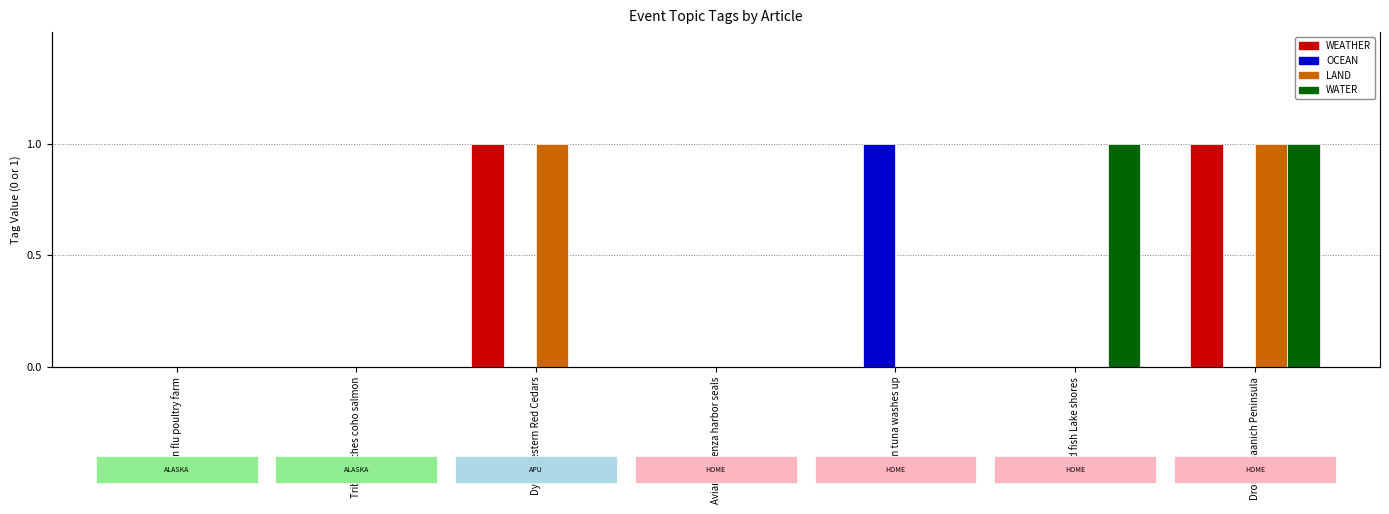

Reading left to right, list all the values displayed in this chart.

WEATHER: 0	0	1	0	0	0	1
OCEAN: 0	0	0	0	1	0	0
LAND: 0	0	1	0	0	0	1
WATER: 0	0	0	0	0	1	1